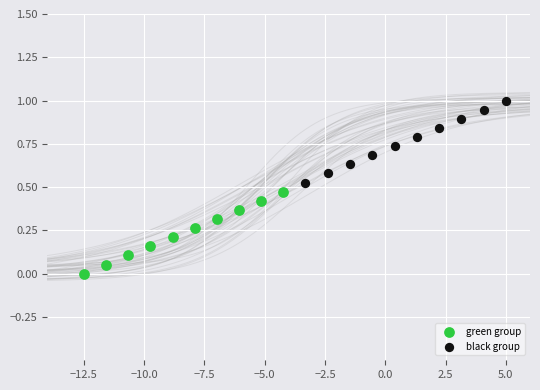

What are all the series names shown in the legend?

green group, black group